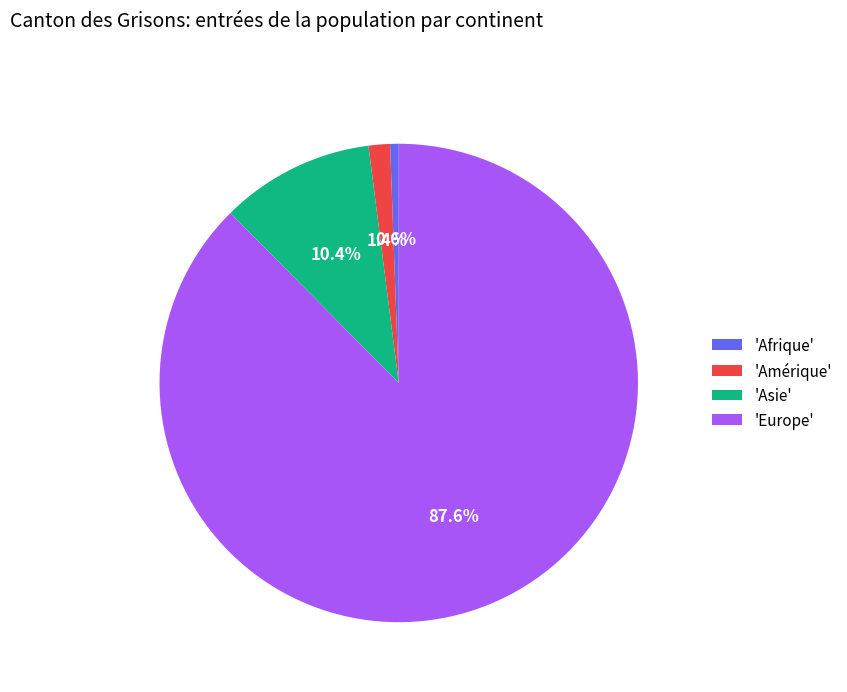

Combined, do 'Asie' and 'Amérique' account for over 50%?

No